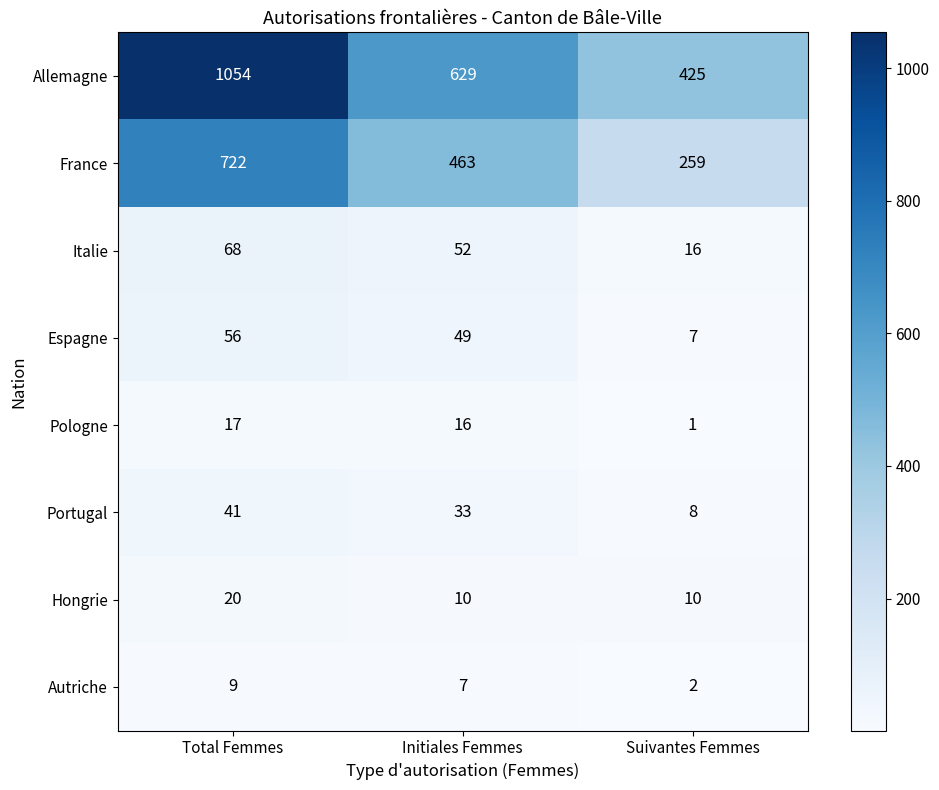

What is the spread (max minus min) of values at Initiales Femmes?

622